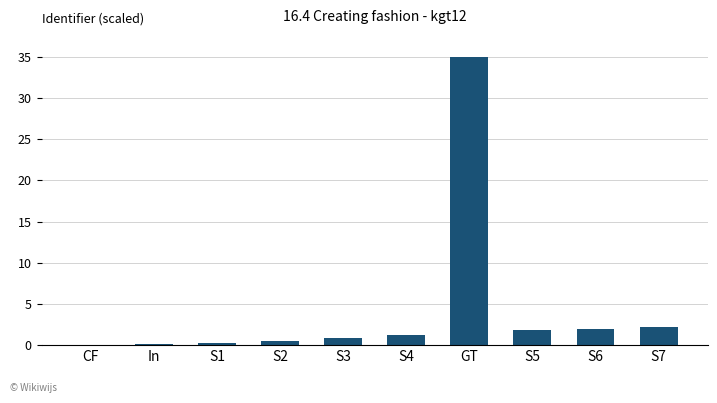

At which category does the chart reach its peak across all series?

GT